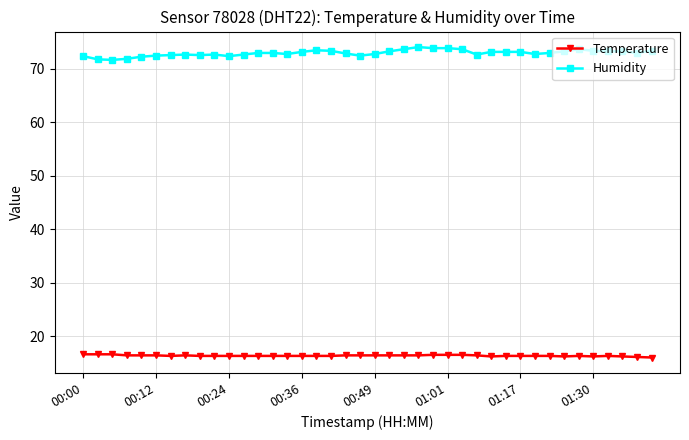

At how many categories does at least one series exceed 61?

40